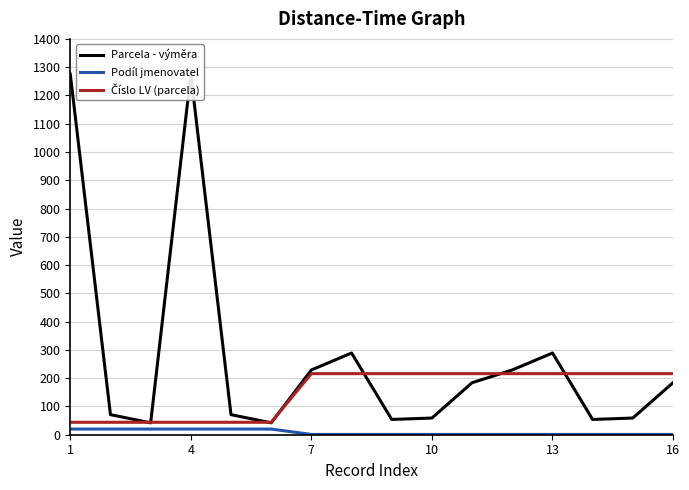

True or false: Podíl jmenovatel and Číslo LV (parcela) cross at least once.

False